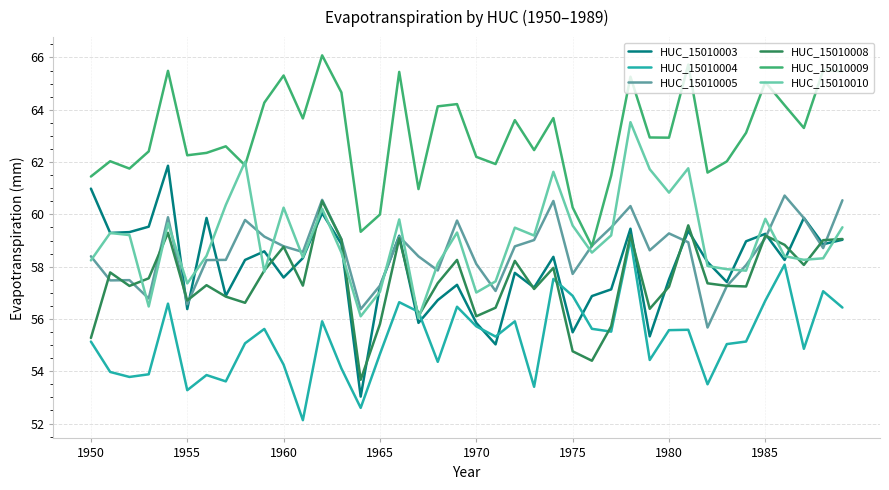

What is the smallest value displayed?

52.1